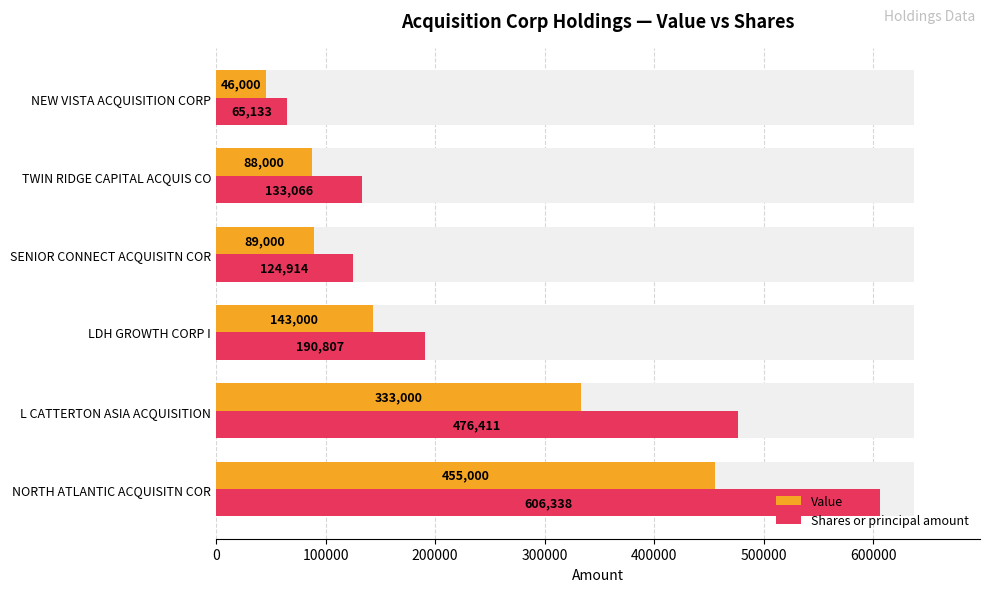

What is the difference between the second highest and second lowest values in the Shares or principal amount series?

351497